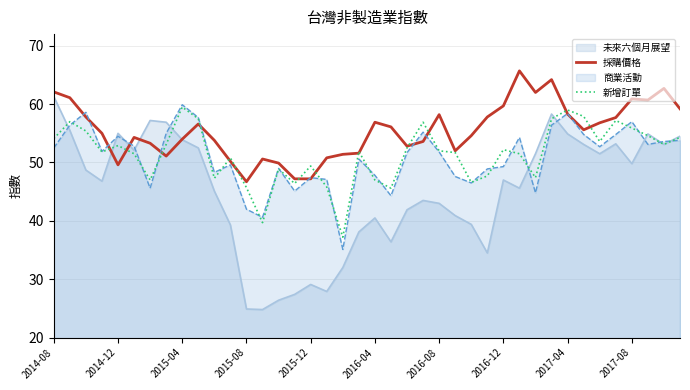

What is the difference between the 採購價格 values at 2015-04 and 2015-08?

7.3